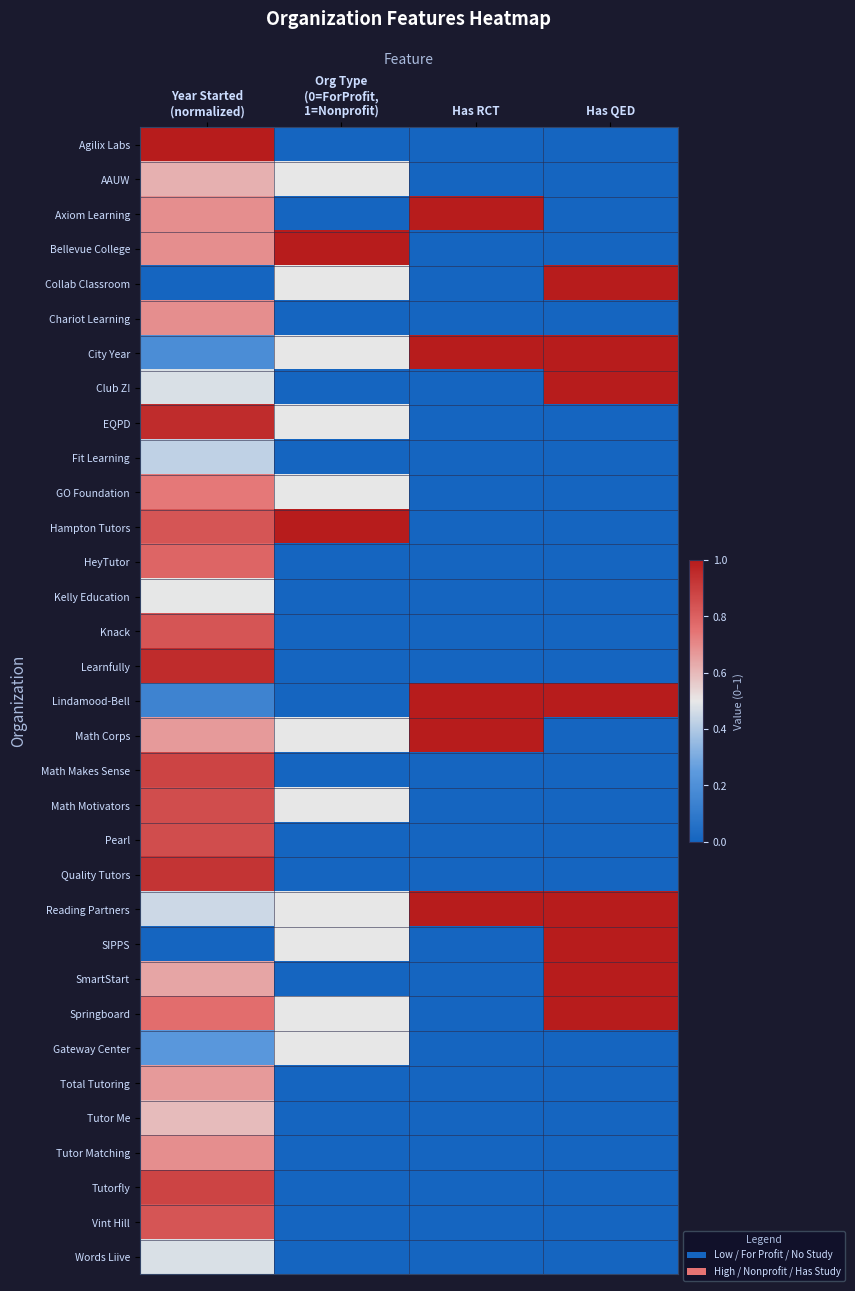

Which category has the highest value across all series?

Has RCT